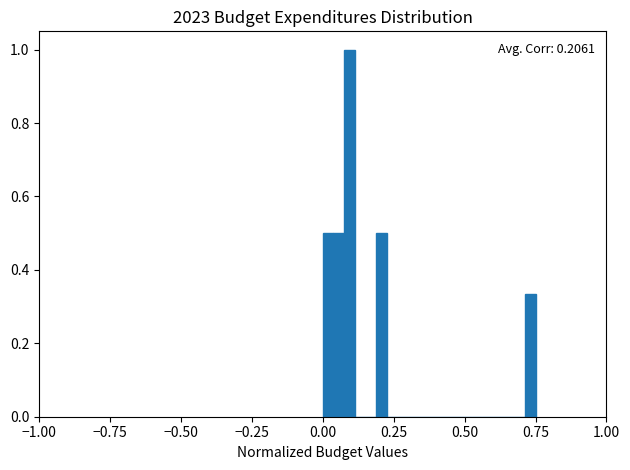

Around what value on the x-axis is the tallest bar? Give the approximate position of its centre, as read against the axis.

0.10